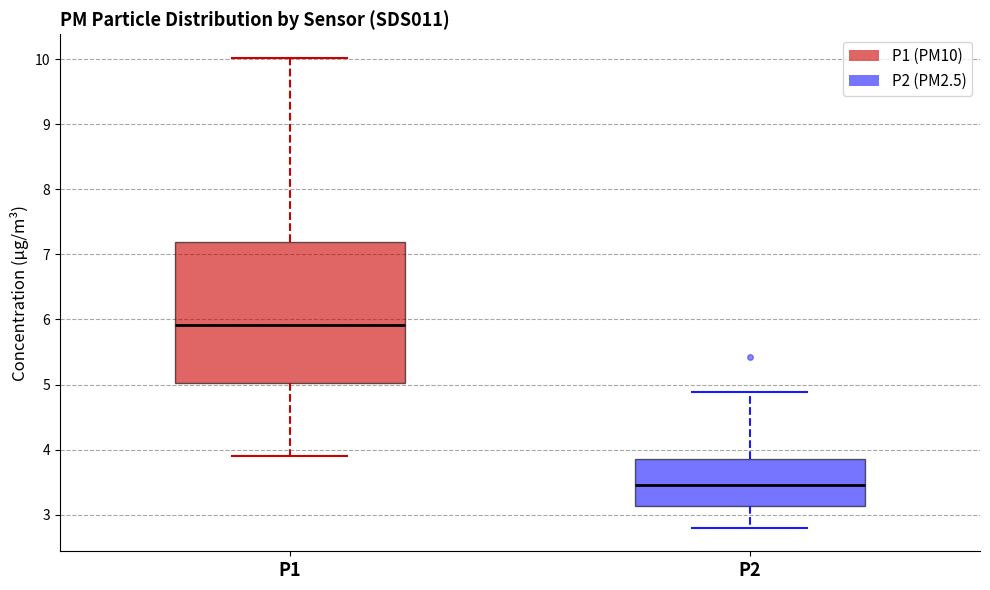

Which box has the lowest median line?

P2